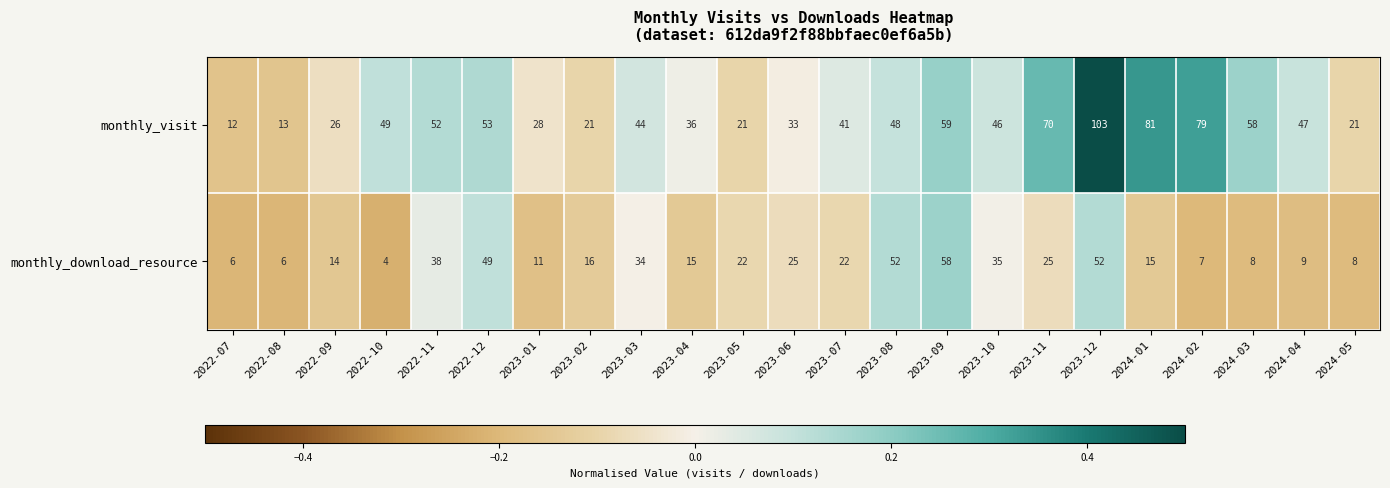

Rank the series by their average value, from lowest to highest.

monthly_download_resource, monthly_visit